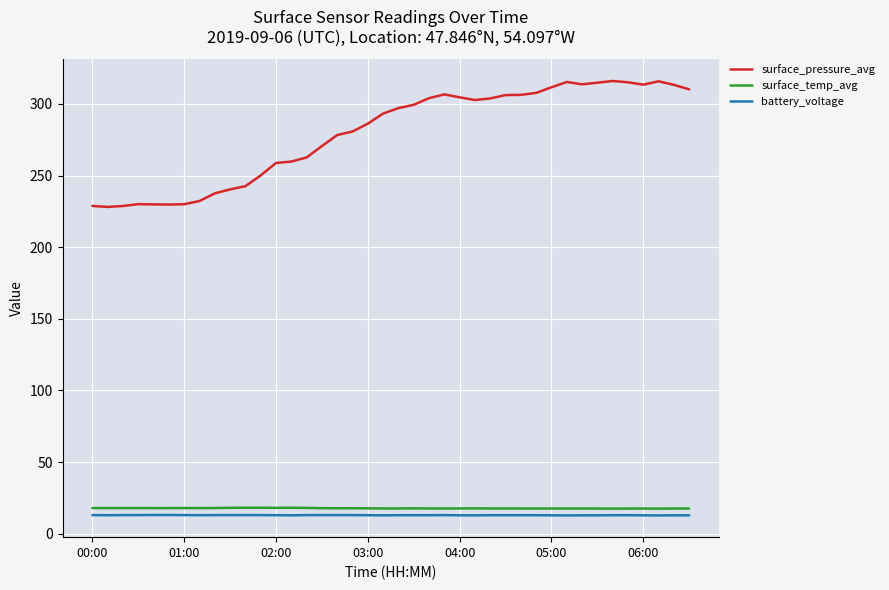

True or false: battery_voltage and surface_temp_avg intersect in this chart.

False